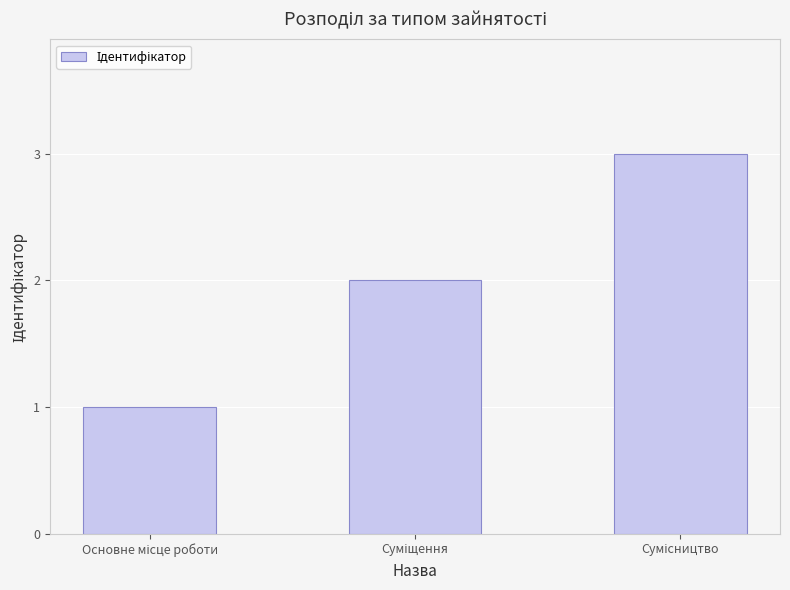

How many series are shown in this chart?

1